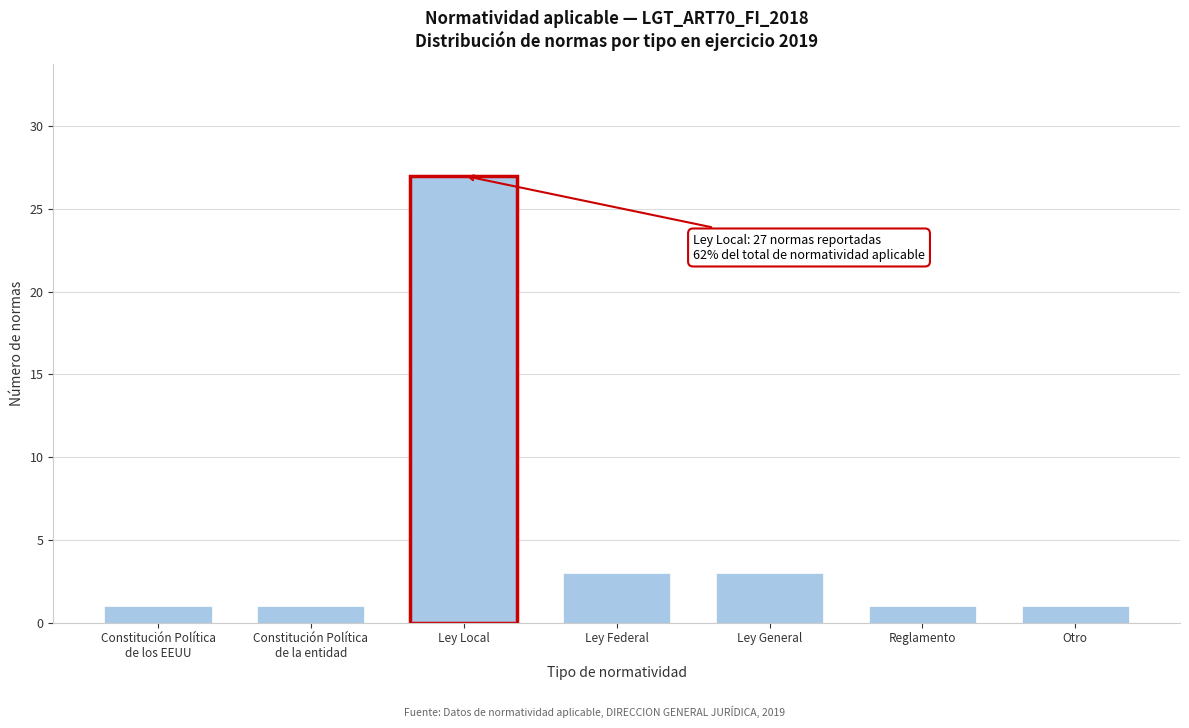

Reading right to left, extract all data points from this chart.

1	1	3	3	27	1	1